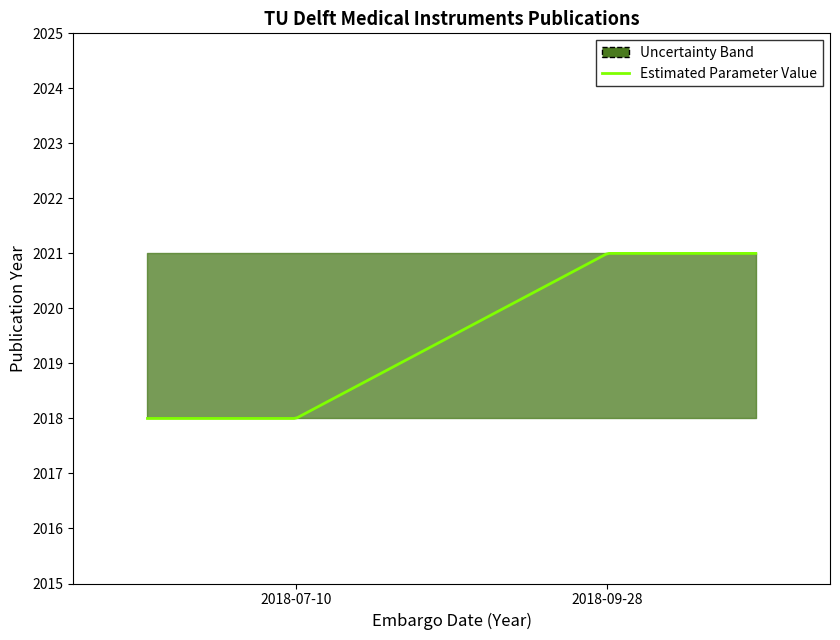

How many data points in estimated are less than 2021?

1